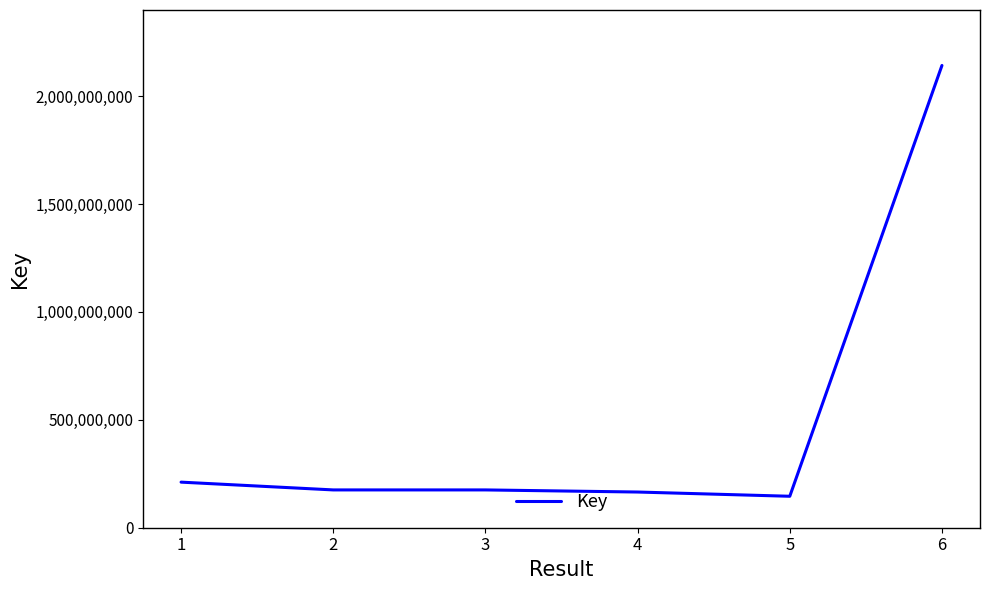

Count the number of categories in the chart.

6